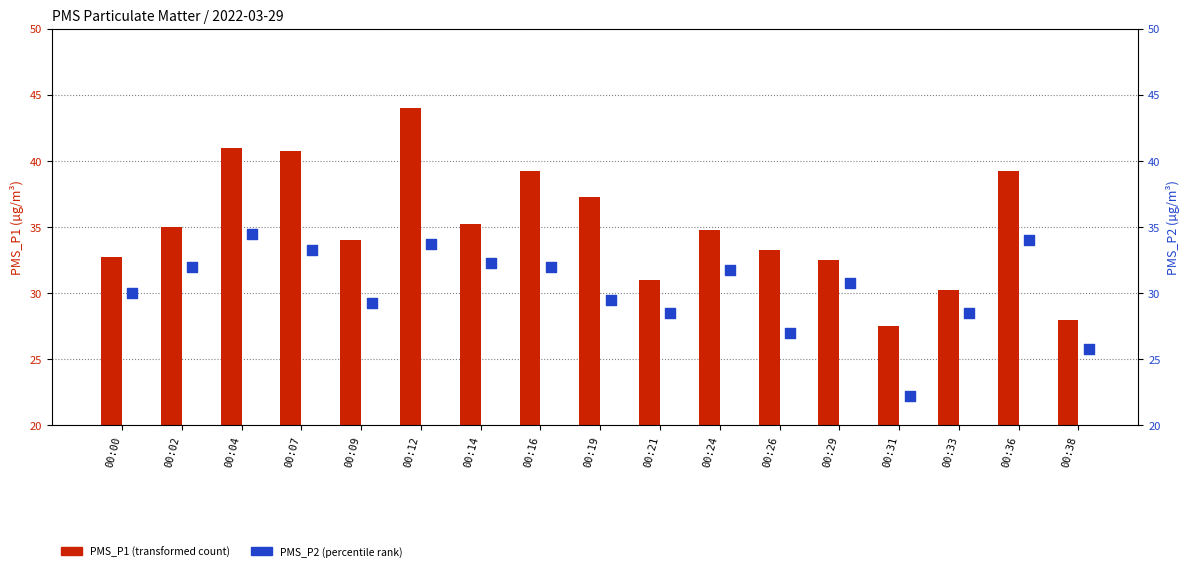

What is the total value across all series at 00:38?

53.8